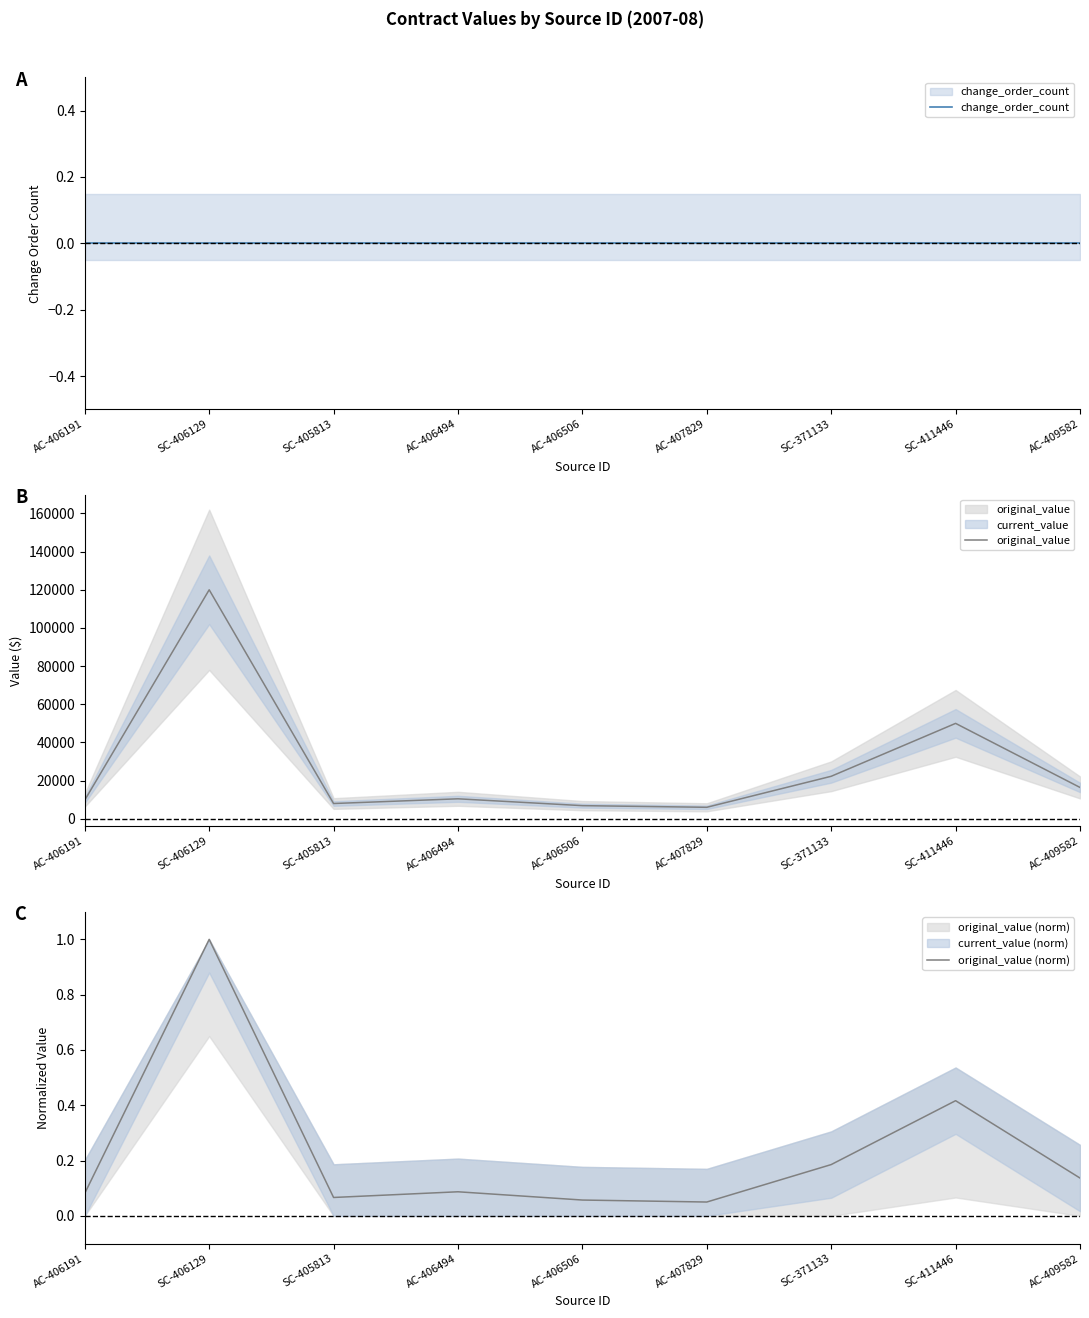

At which label does original_value (norm) reach its peak?

SC-406129